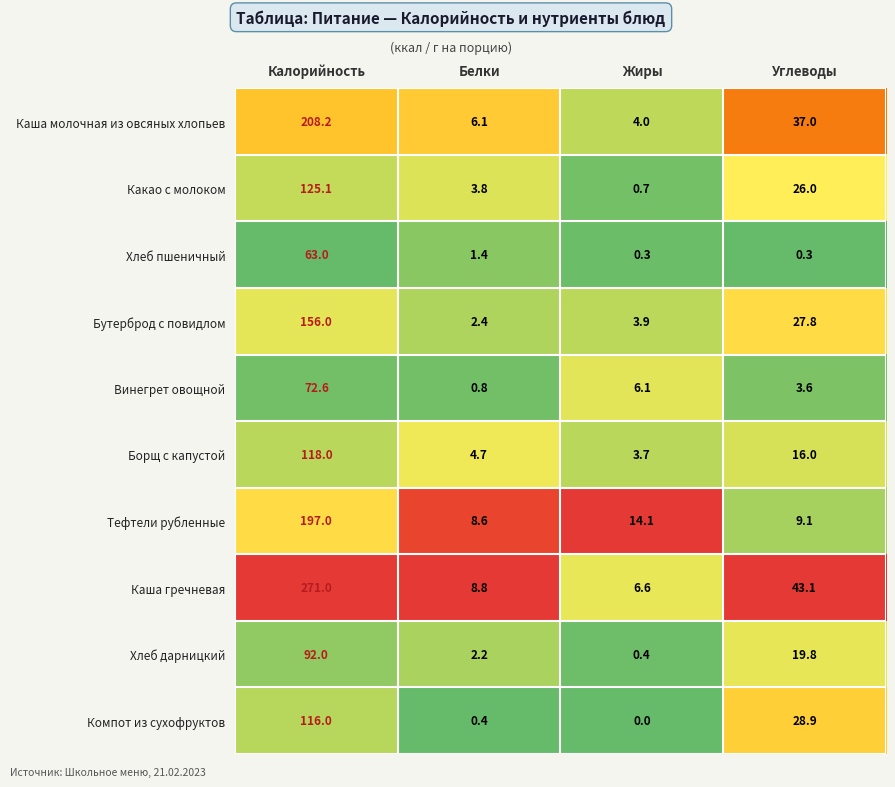

What value does the Каша молочная из овсяных хлопьев series have at Жиры?

4.0